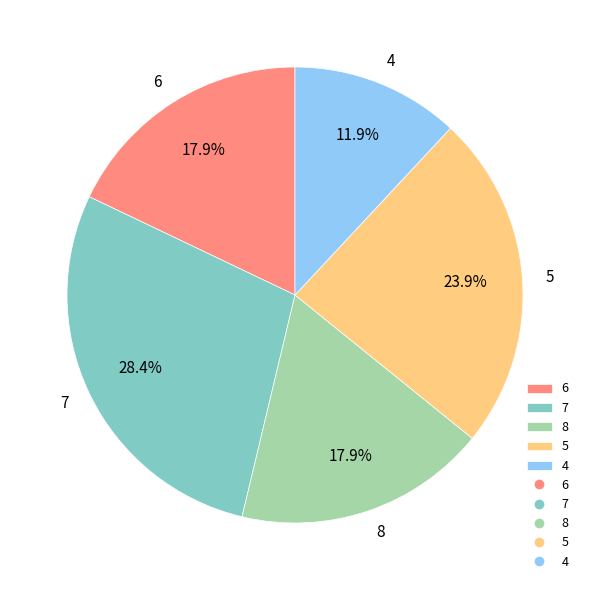

The 7 slice represents 2% of the pie. True or false?

False